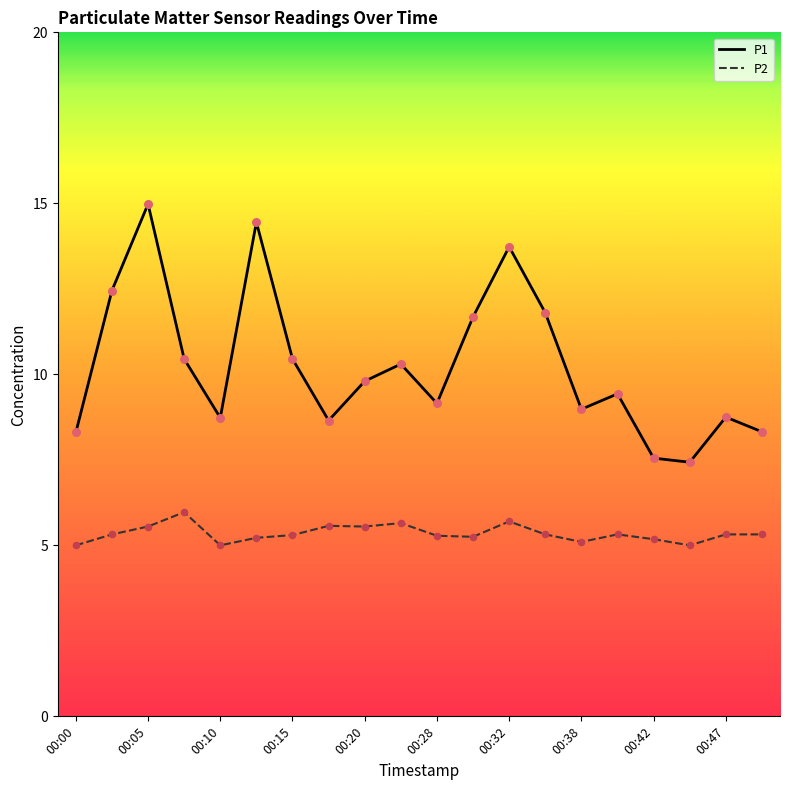

Which series has the largest total across all categories?

P1